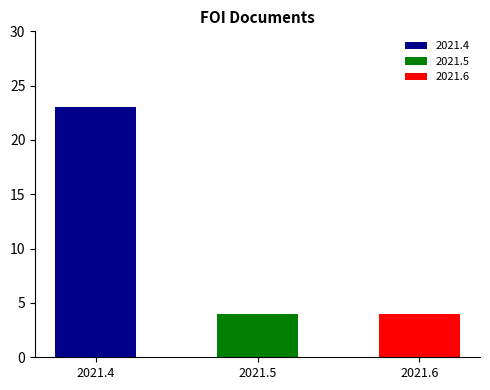

Reading left to right, transcribe all the data shown in this chart.

23	4	4